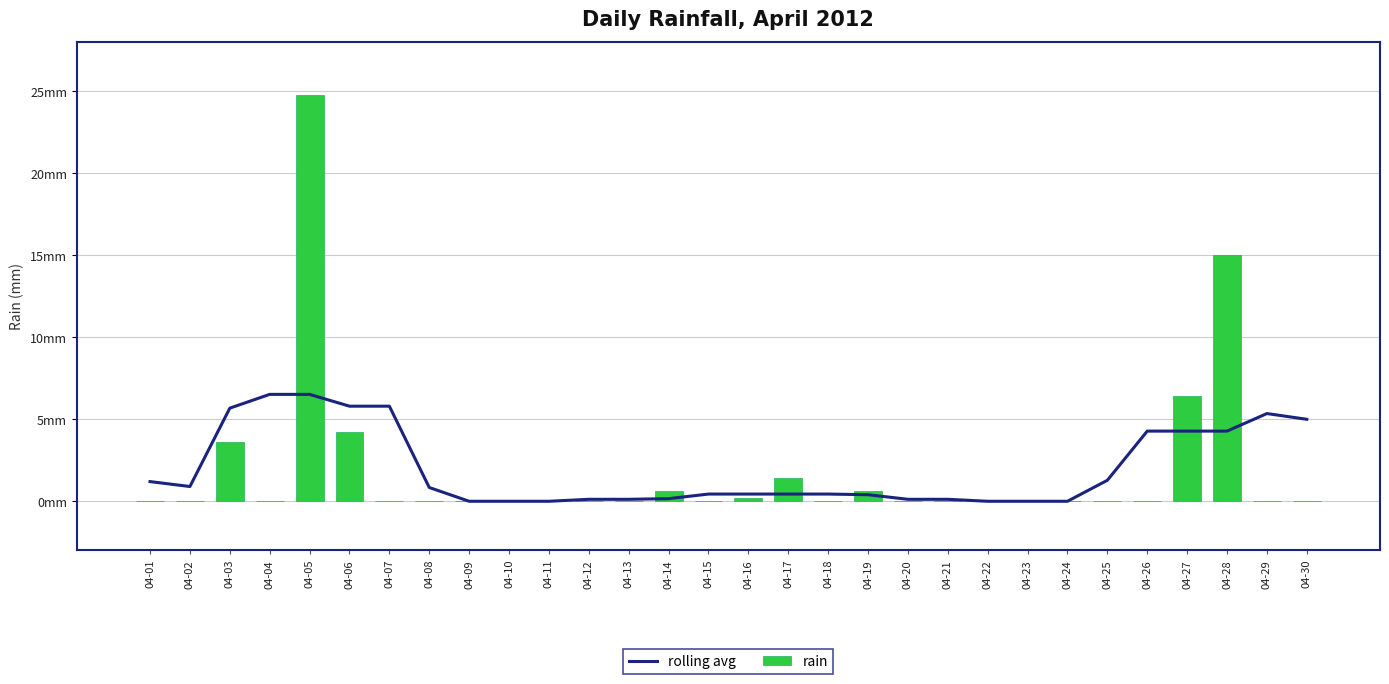

List the series in order of their overall mean, highest first.

rolling avg, rain